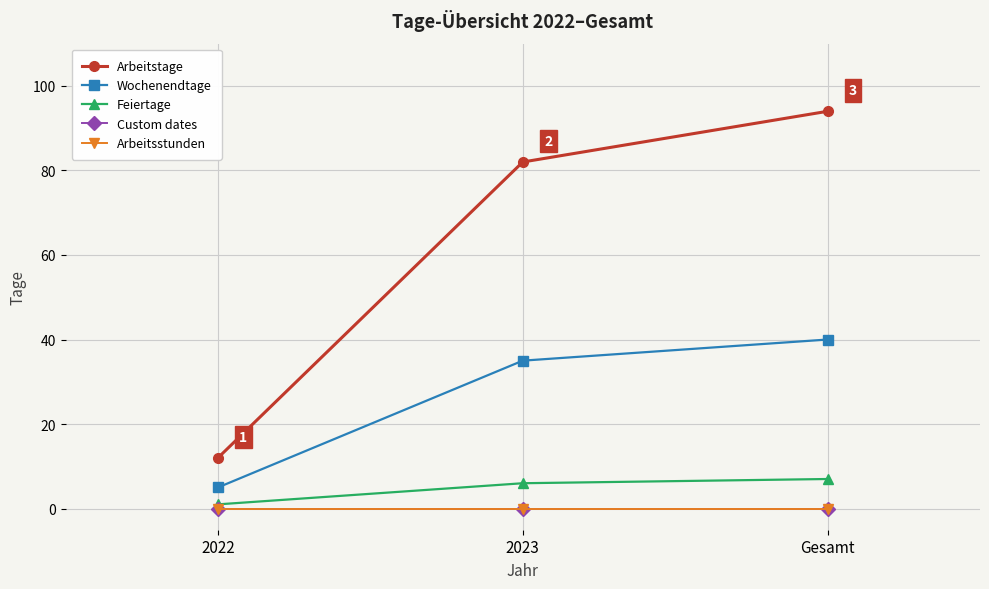

Reading right to left, transcribe all the data shown in this chart.

Arbeitstage: Gesamt=94	2023=82	2022=12
Wochenendtage: Gesamt=40	2023=35	2022=5
Feiertage: Gesamt=7	2023=6	2022=1
Custom dates: Gesamt=0	2023=0	2022=0
Arbeitsstunden: Gesamt=0	2023=0	2022=0